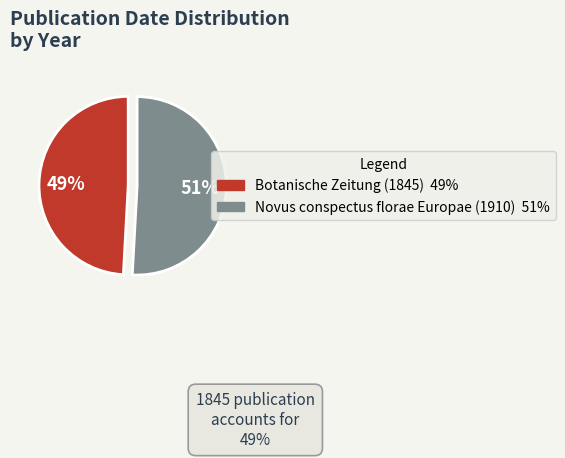

Is Botanische Zeitung (1845) the majority of the pie?

No